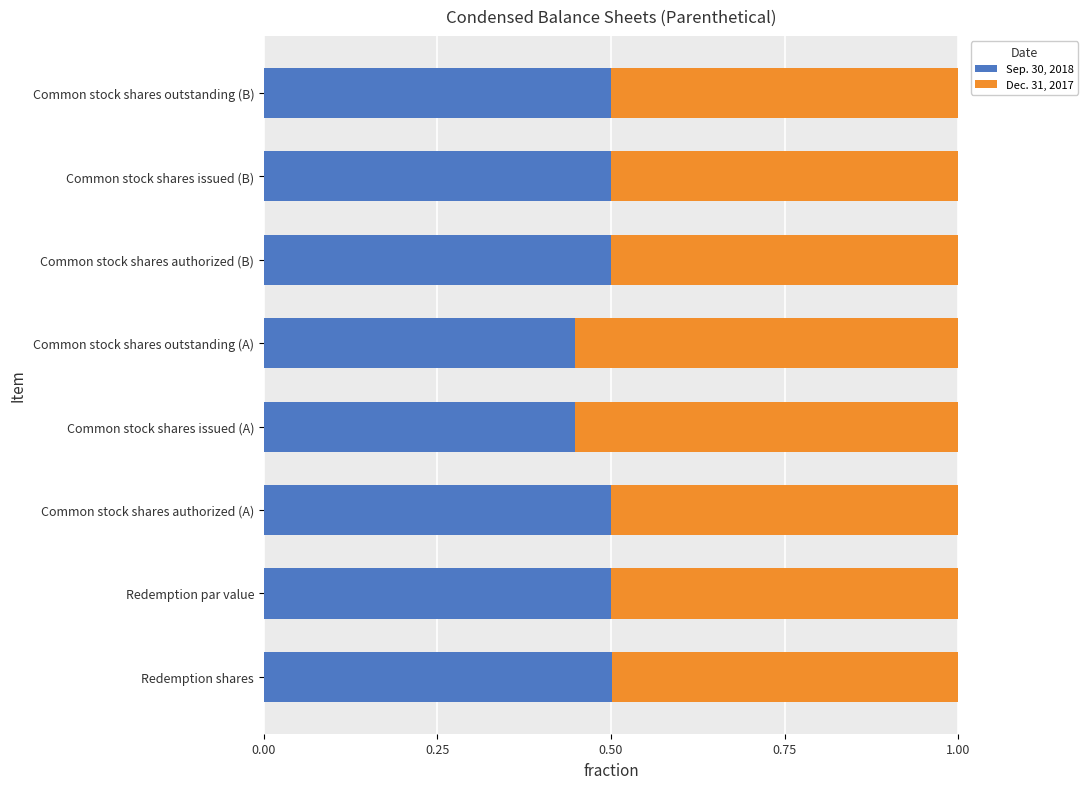

The Sep. 30, 2018 series shows 0.2 at Common stock shares outstanding (A). True or false?

False